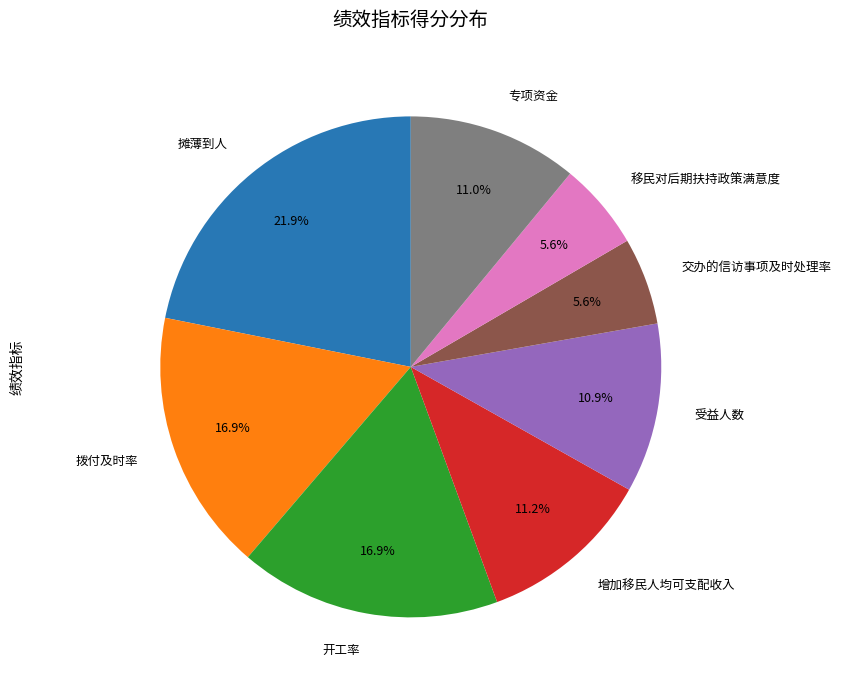

Combined, do 受益人数 and 增加移民人均可支配收入 account for over 50%?

No